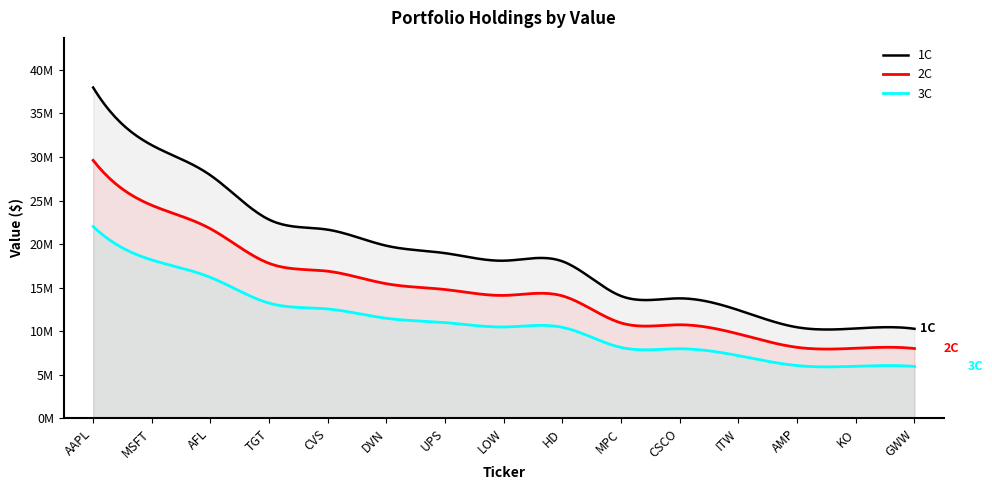

Approximately how many times larger is the value at LOW compared to ITW?

1.5